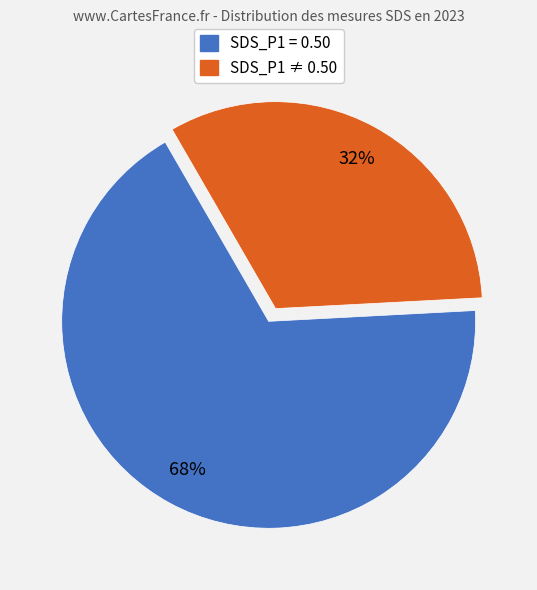

Does any single category account for the majority?

Yes